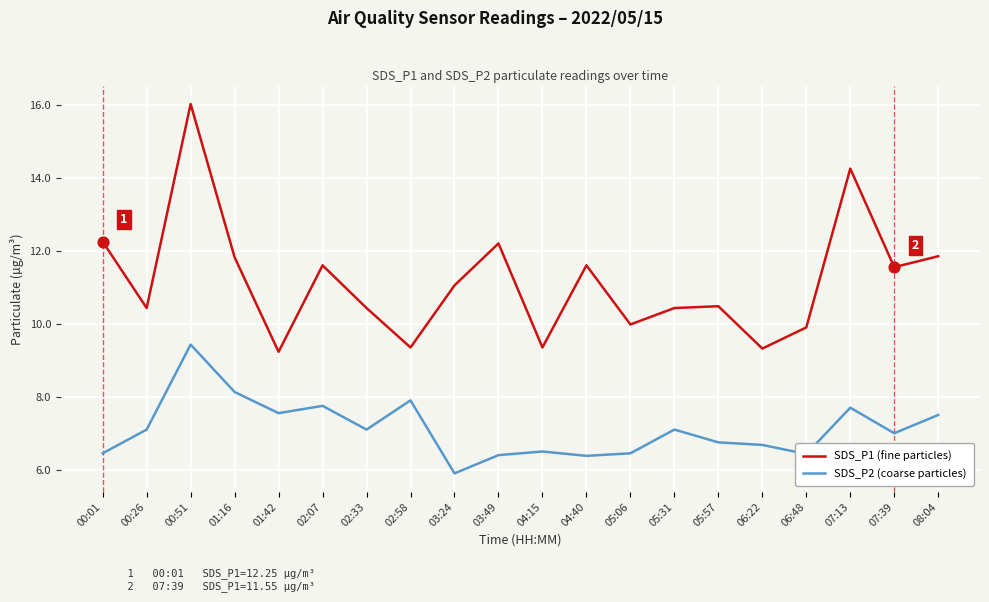

Which series changed the most between 04:40 and 06:48?

SDS_P1 (fine particles)